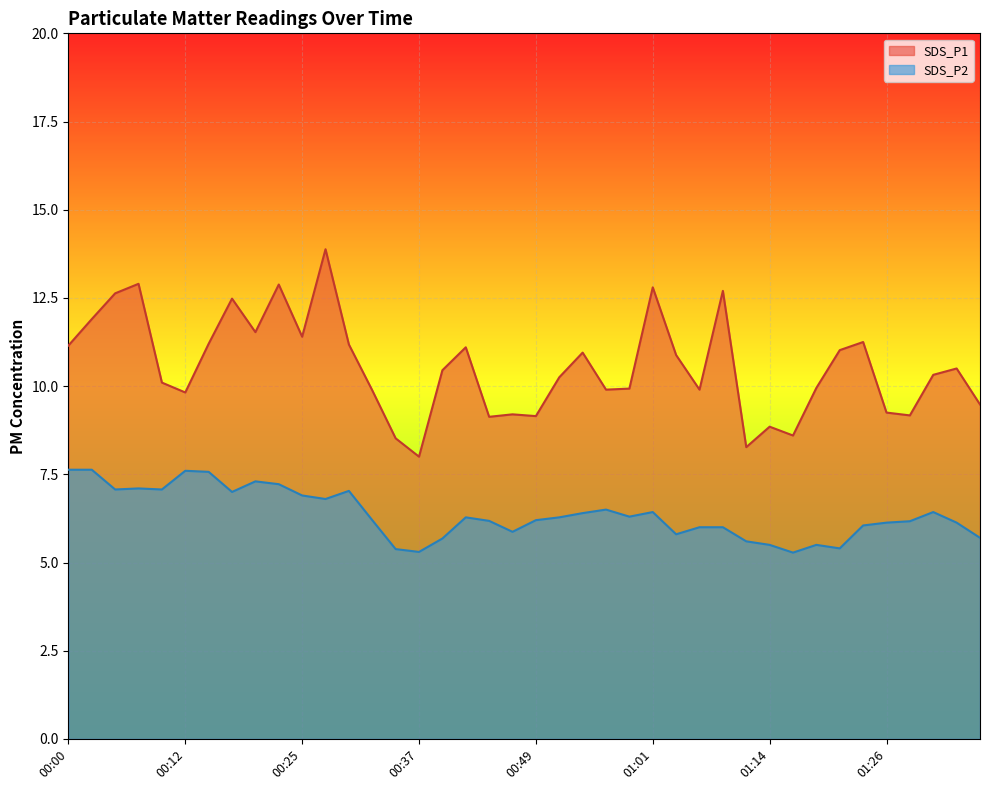

How many lines are shown in the chart?

2